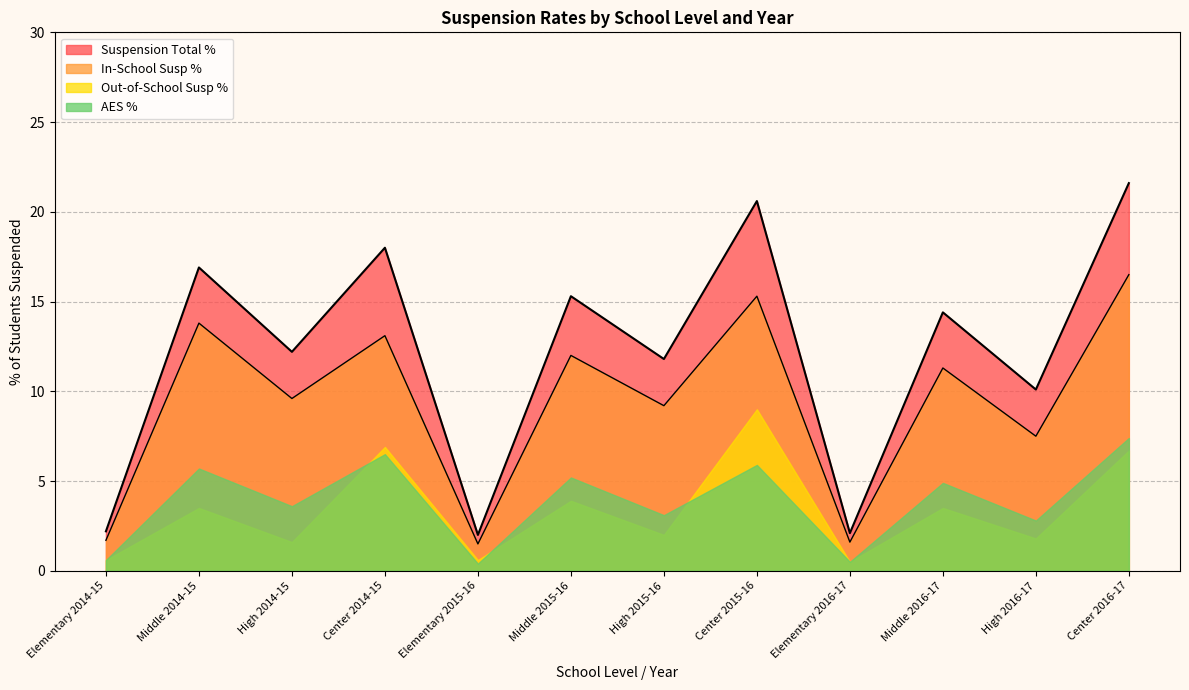

At which label does AES % reach its peak?

Center 2016-17